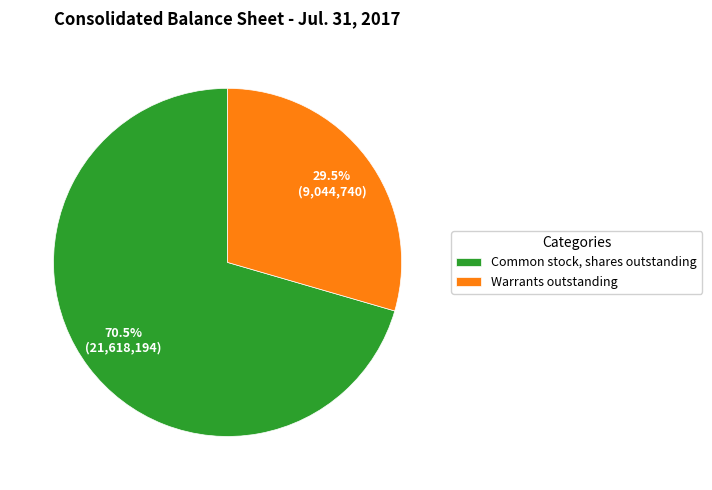

The Warrants outstanding slice represents 22% of the pie. True or false?

False